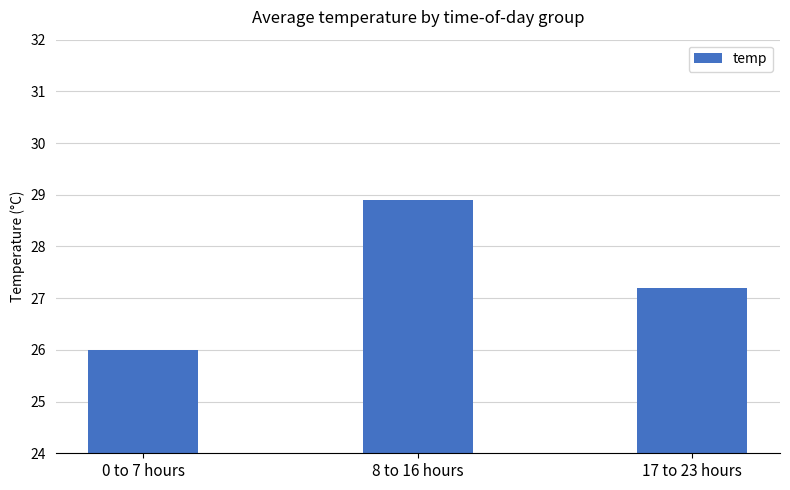

What is the minimum value shown in the chart?

26.0